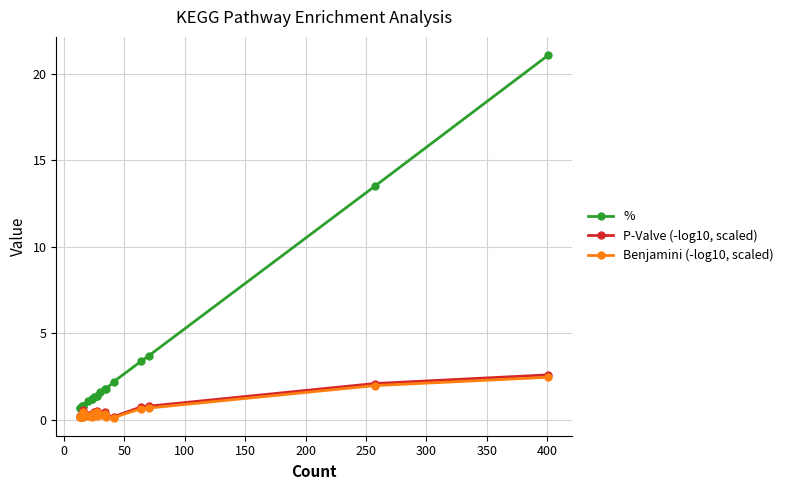

Count the number of data series in this chart.

3